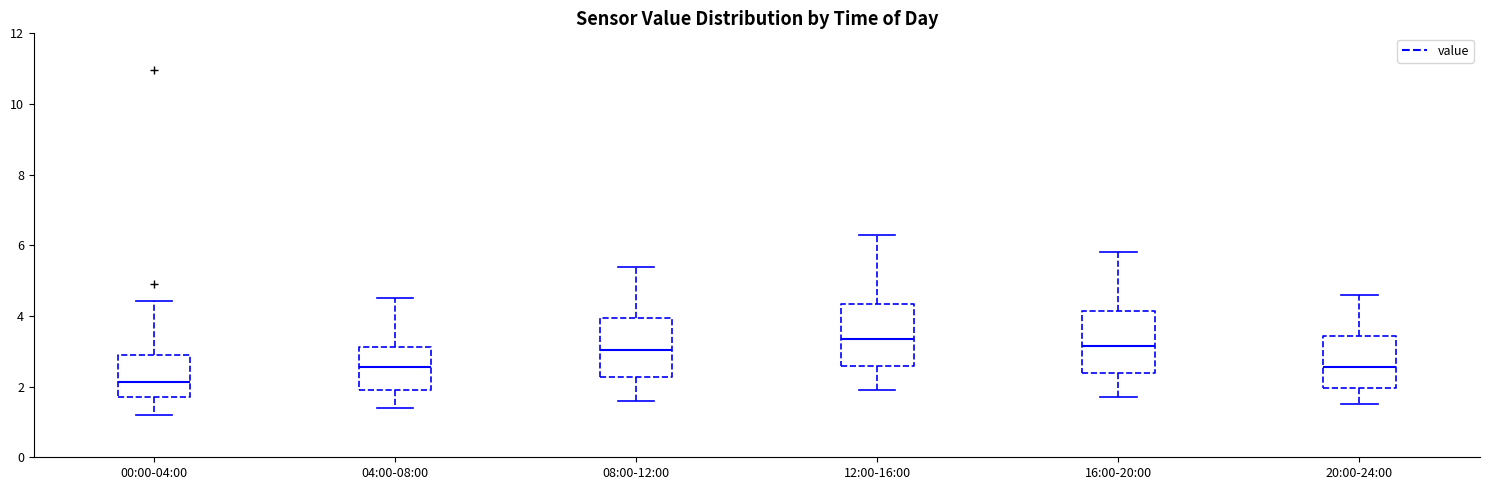

Which box's median line is the lowest?

00:00-04:00